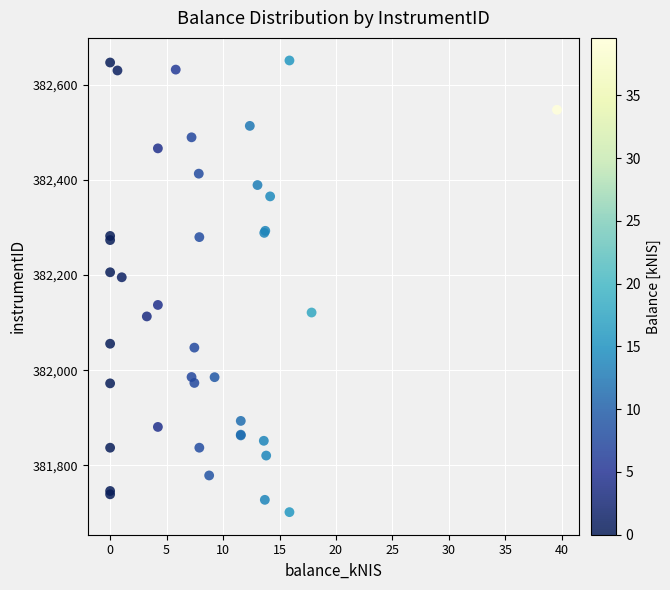

What Y value in the scatter plot is closest to 382176?

382195.2